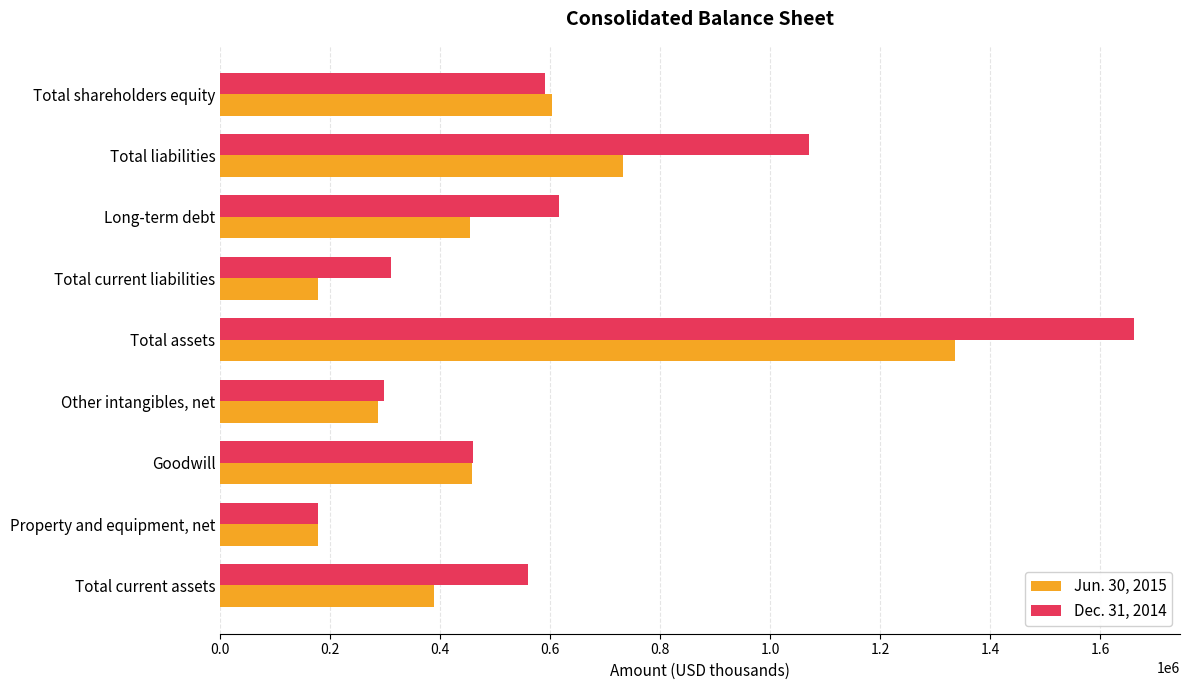

The Dec. 31, 2014 series shows 450776 at Other intangibles, net. True or false?

False